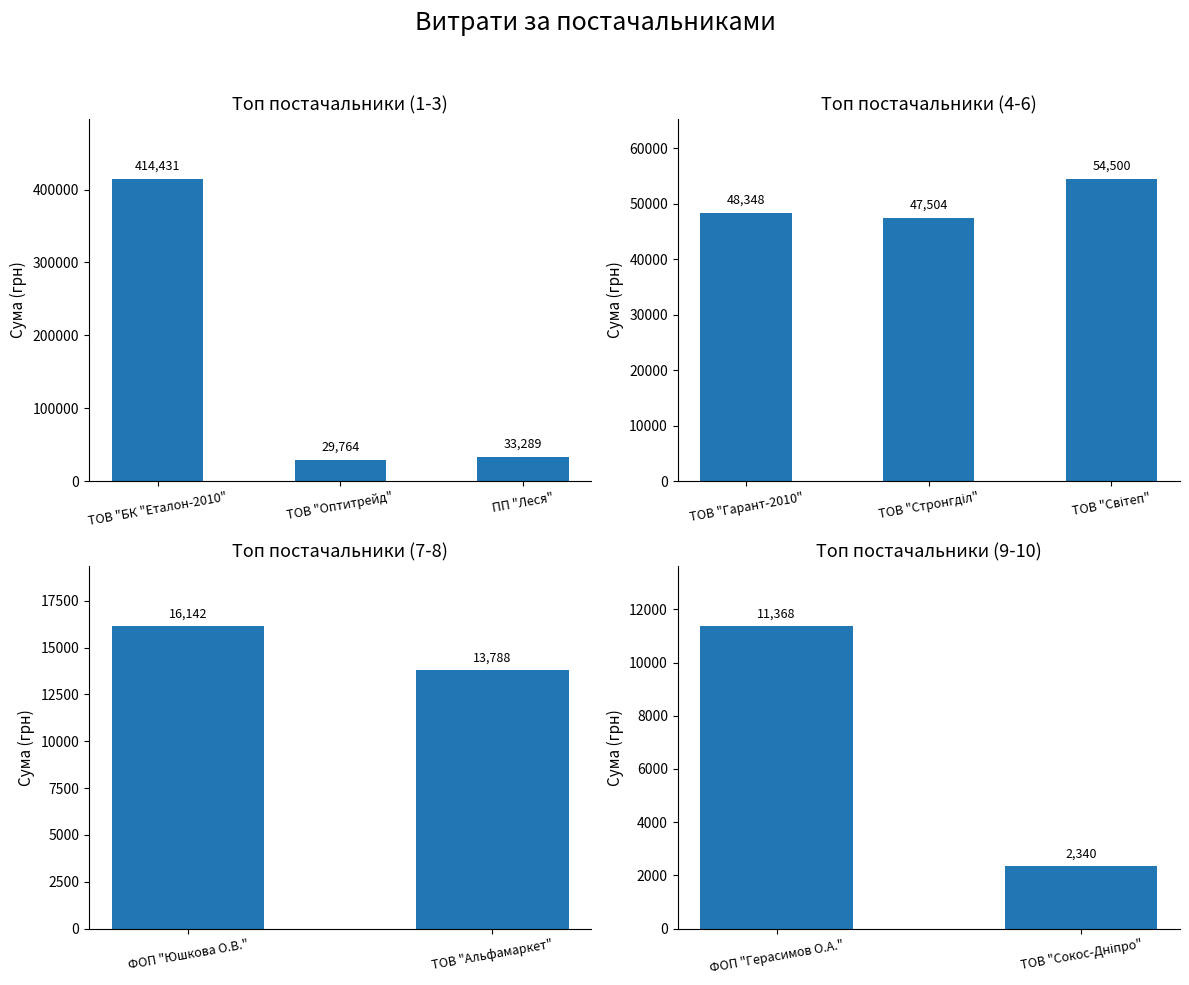

True or false: the data shows 13788.0 at ТОВ "Альфамаркет".

True